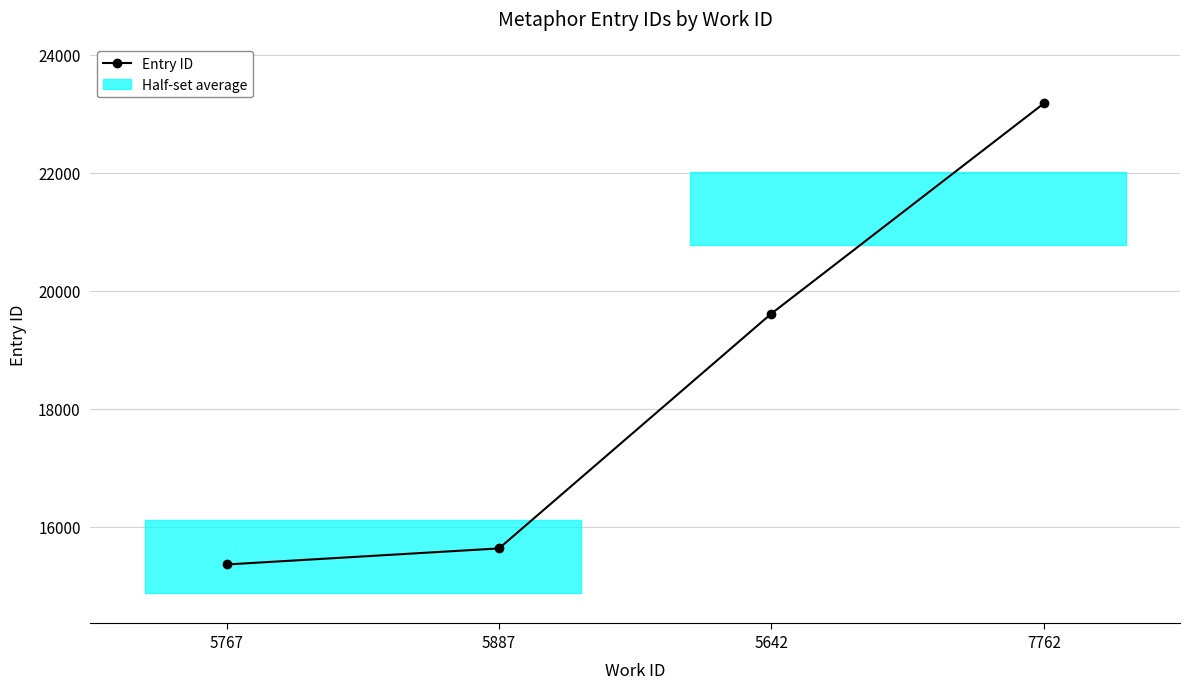

What is the label of the 3rd point from the left?

5642